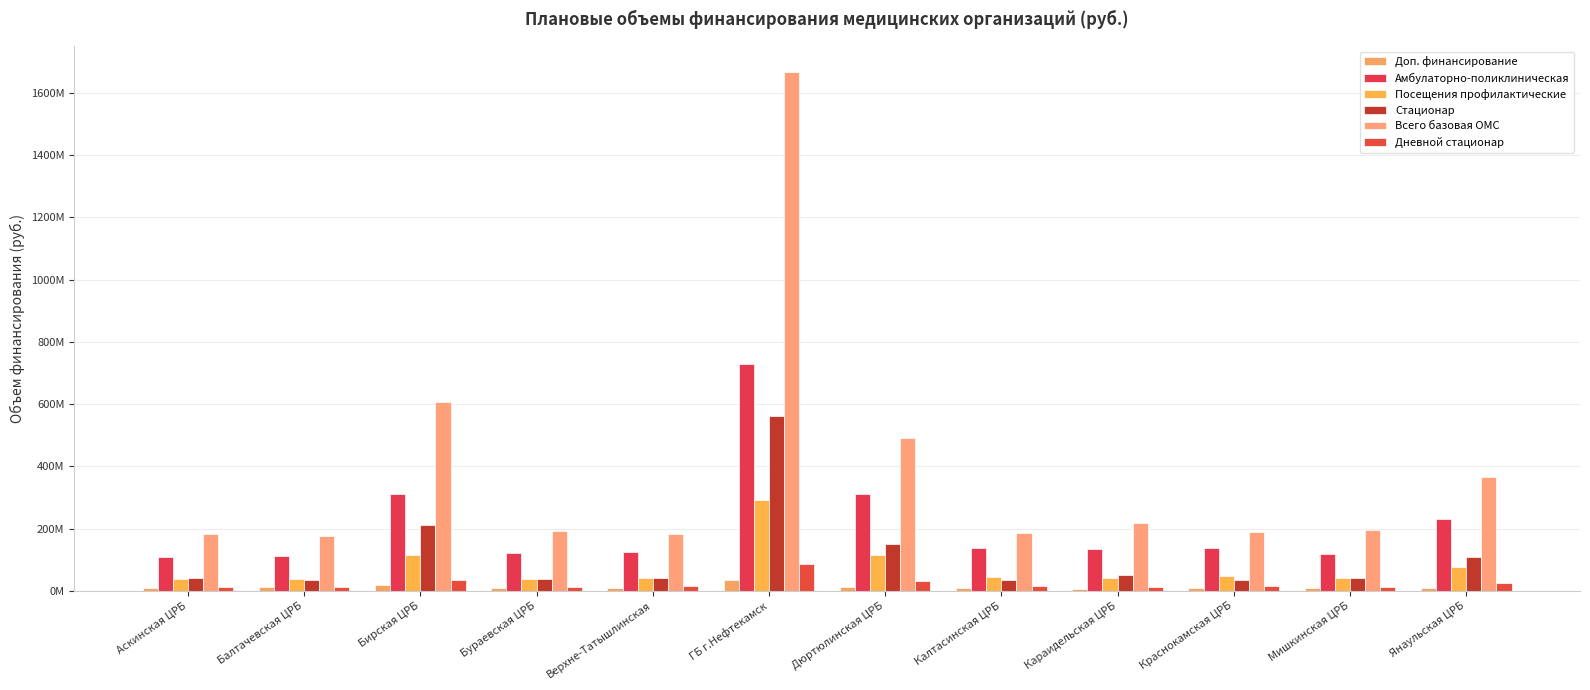

Are the bars grouped side by side (vs. stacked)?

Yes